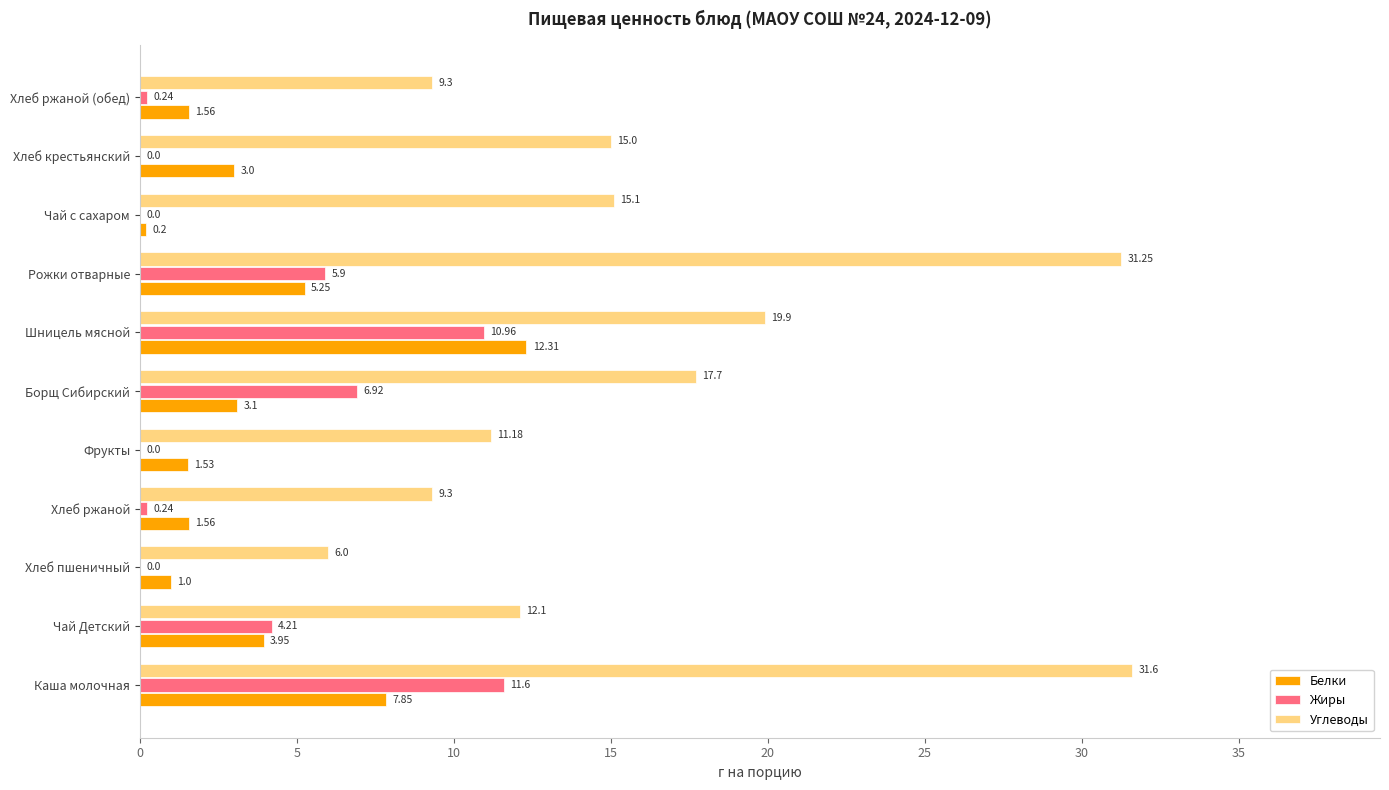

At which label is Углеводы closest to 18?

Борщ Сибирский